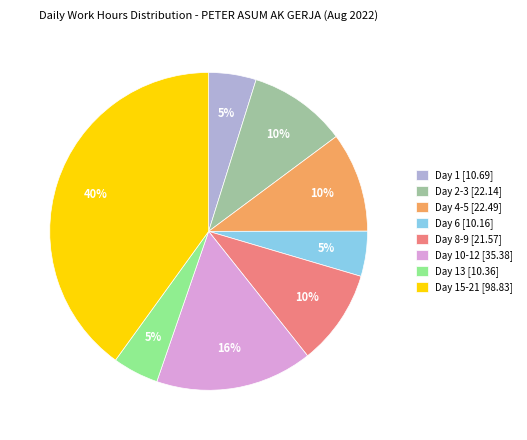

Which slice is the largest?

Day 15-21 [98.83]